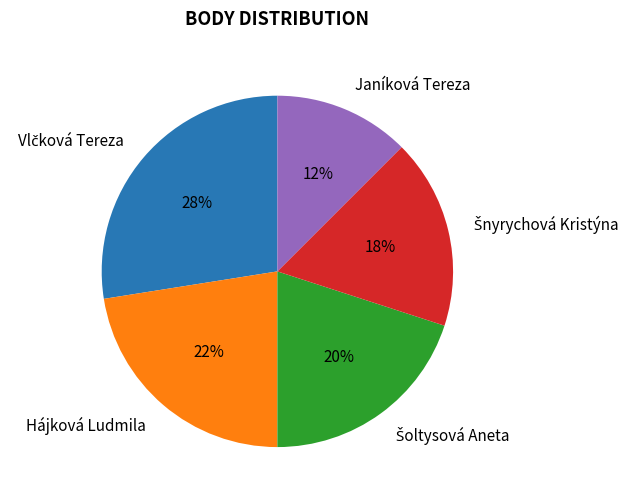

Which slice is the smallest?

Janíková Tereza